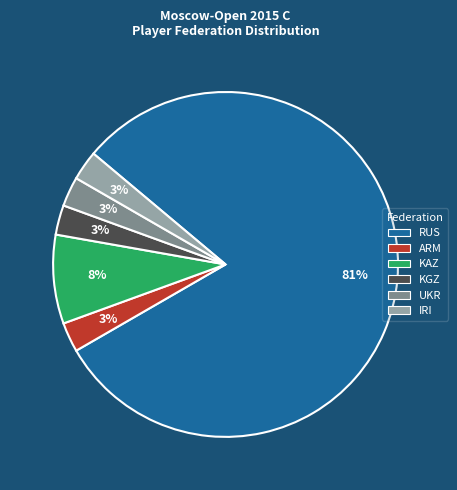

Is RUS the majority of the pie?

Yes